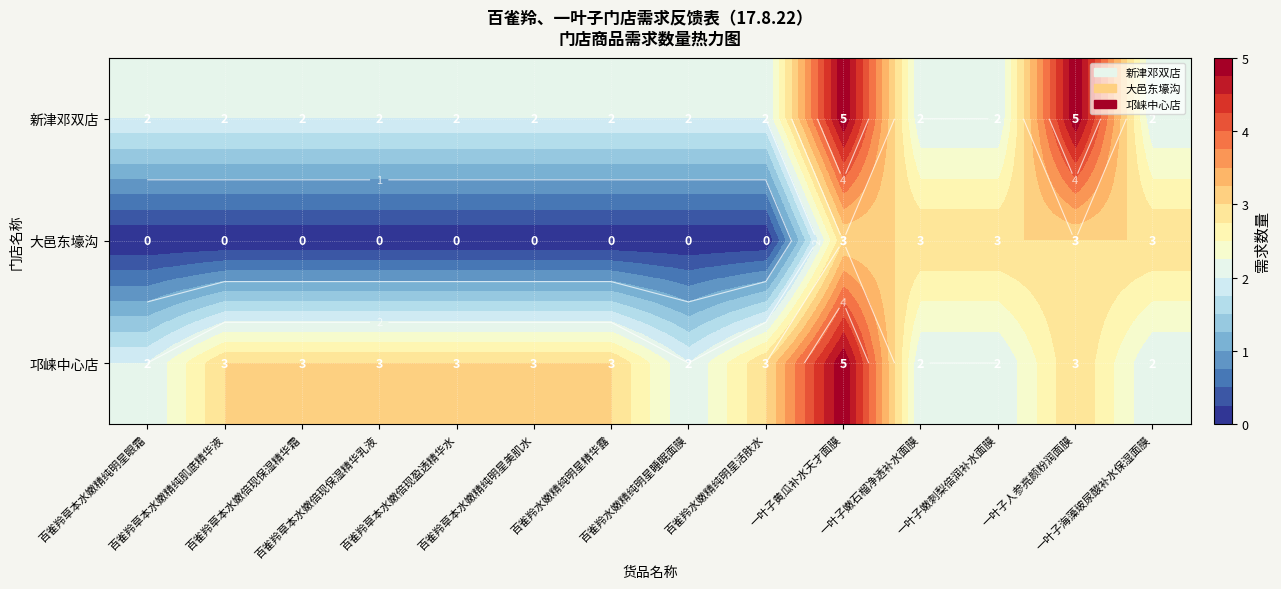

The 邛崃中心店 series shows 3 at 百雀羚草本水嫩精纯明星美肌水. True or false?

True